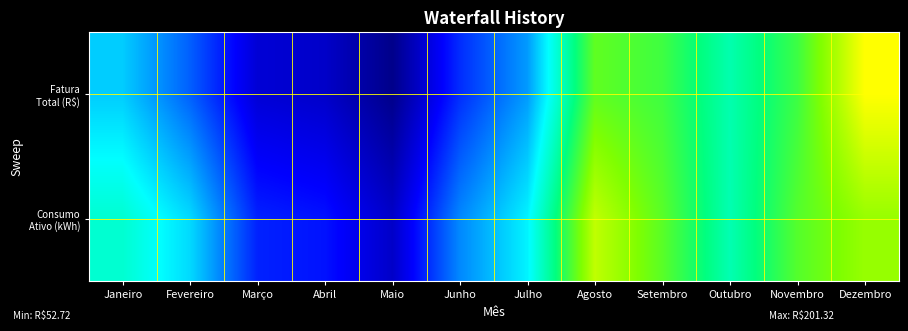

Between Março and Julho, which series saw the biggest shift?

Consumo Ativo (kWh)